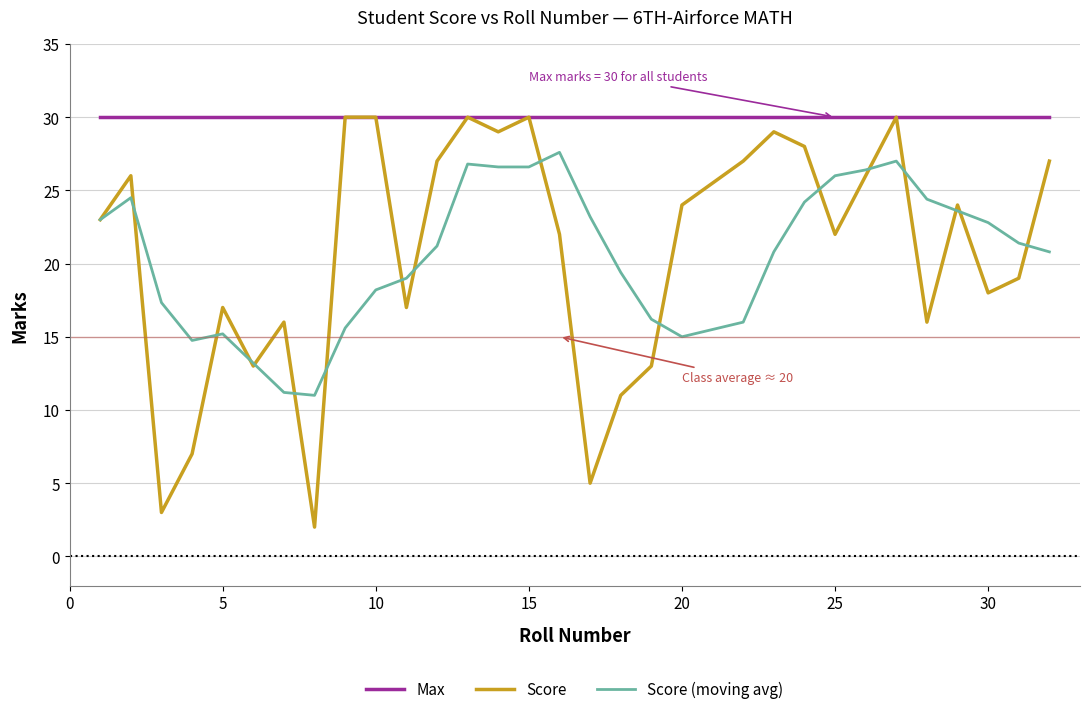

What is the minimum value for Score?

2.0